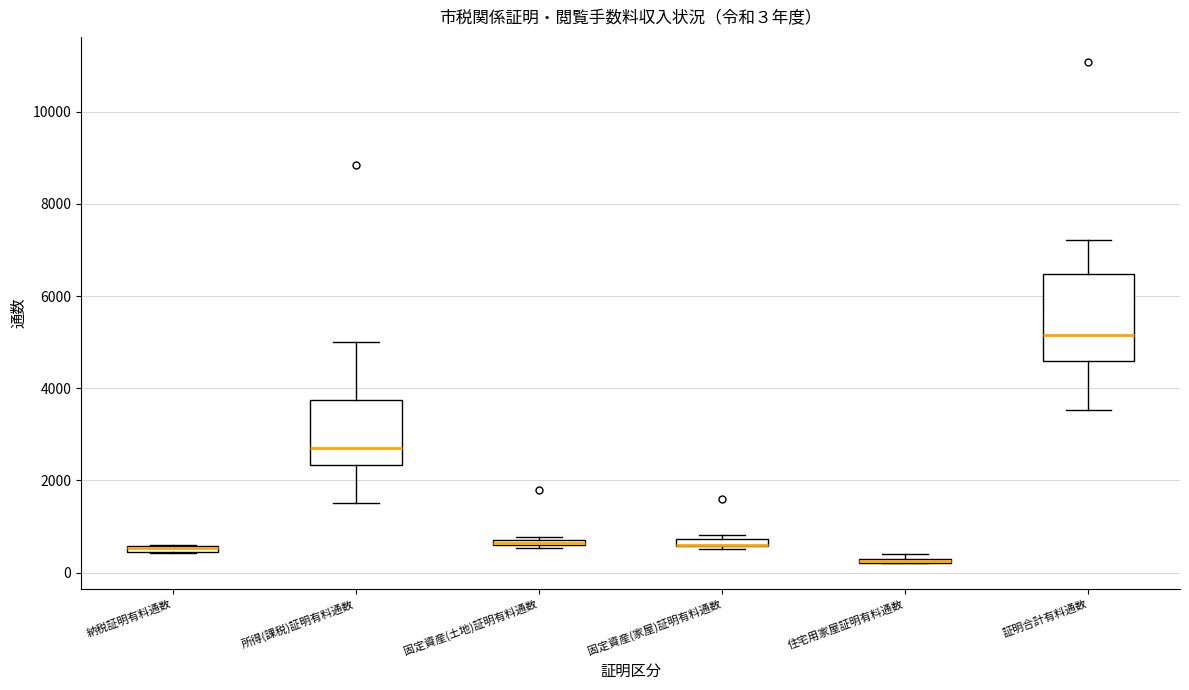

Comparing the boxes themselves (not the whiskers), which one is the tallest?

証明合計有料通数